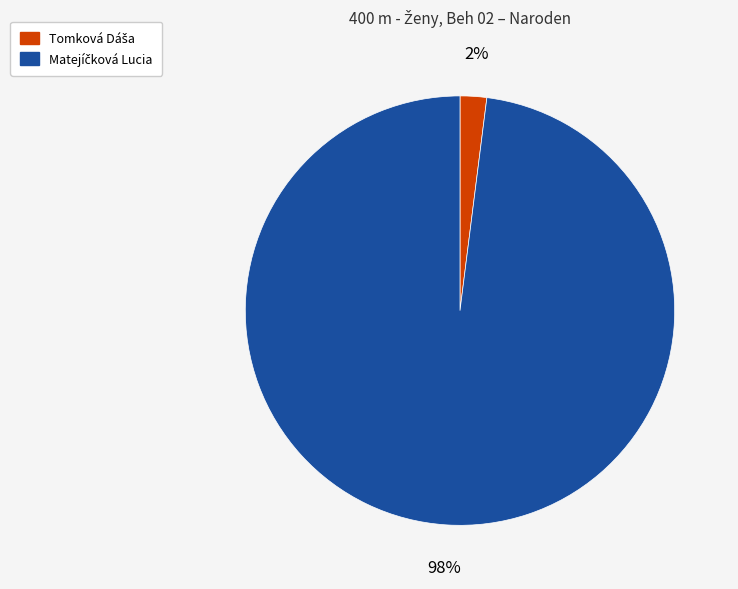

Count the number of slices in the pie.

2